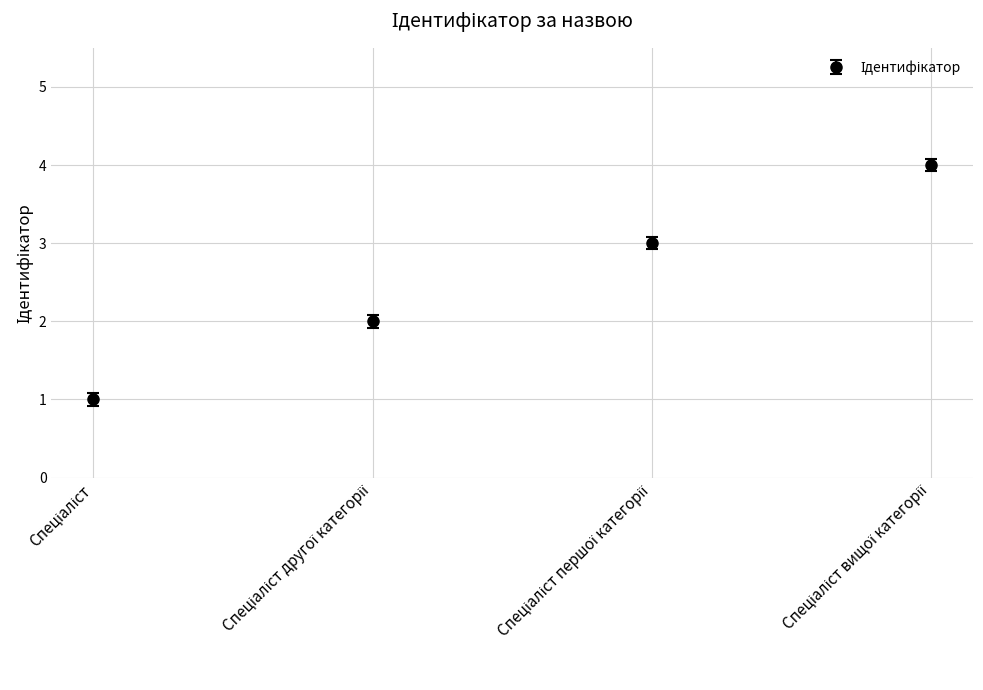

True or false: there are more than 0 points higher than both neighbors.

False